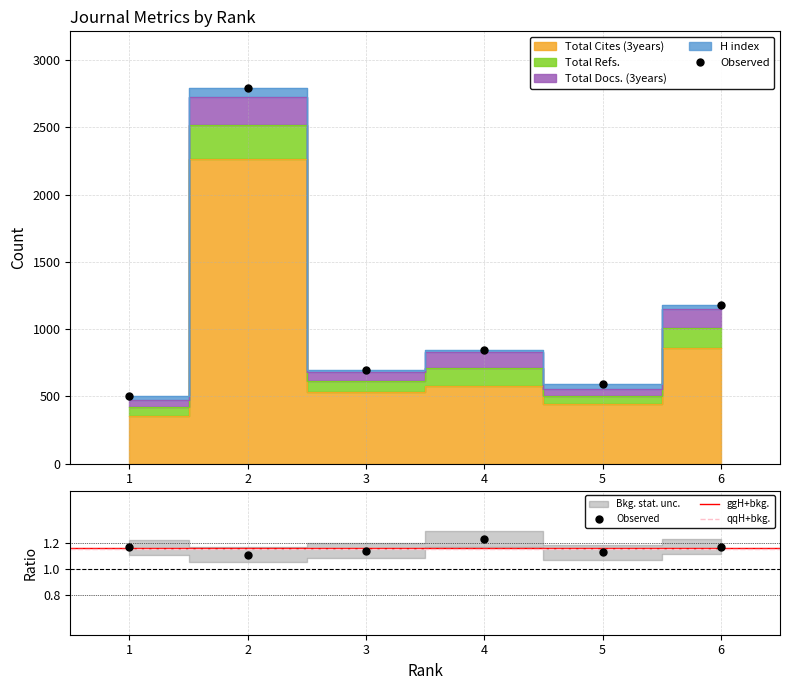

True or false: Total Cites (3years) and H index intersect in this chart.

False